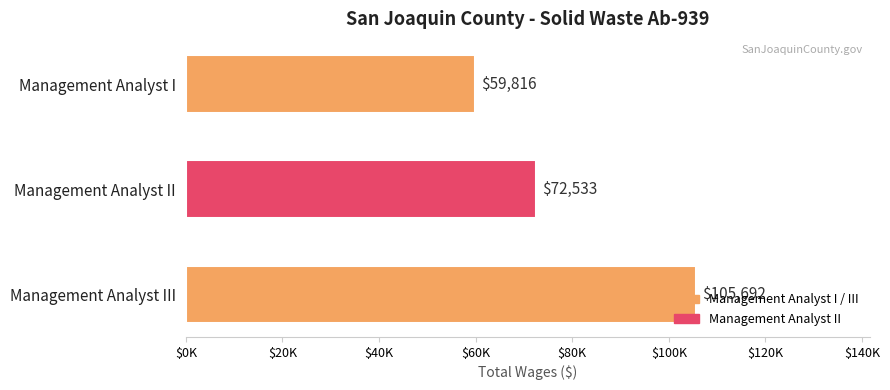

Does the chart contain any negative values?

No